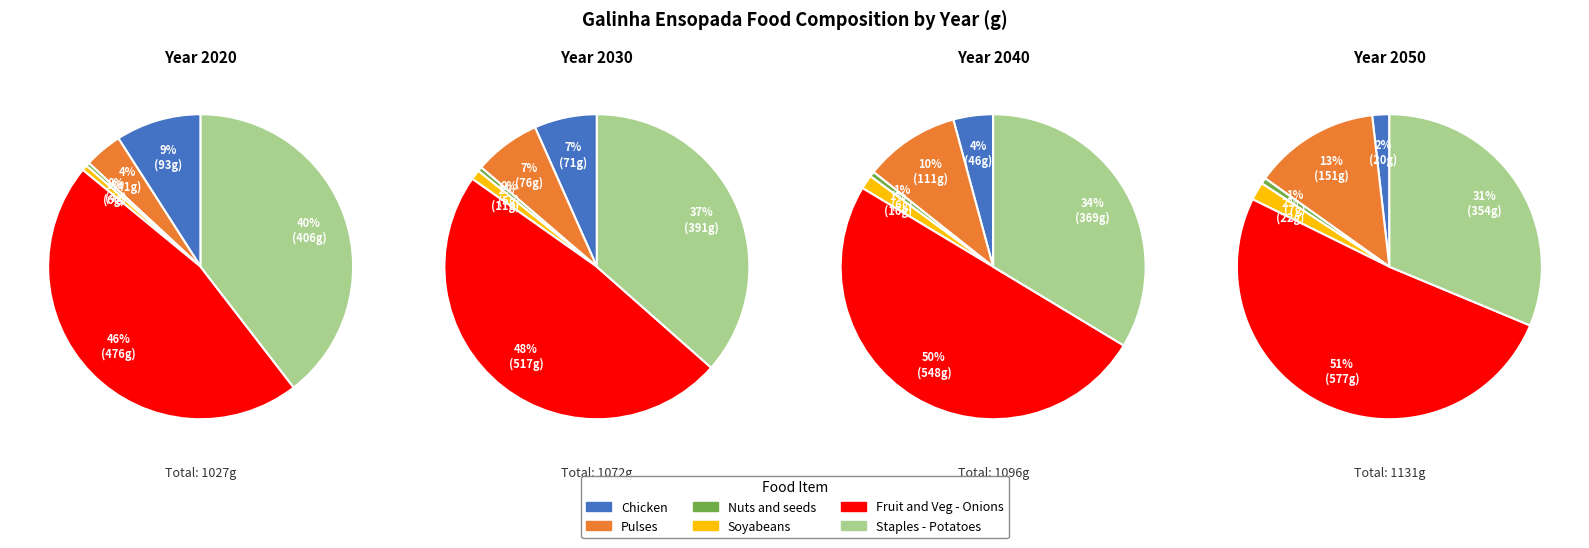

To the nearest percent, what portion does Pulses represent?

13%